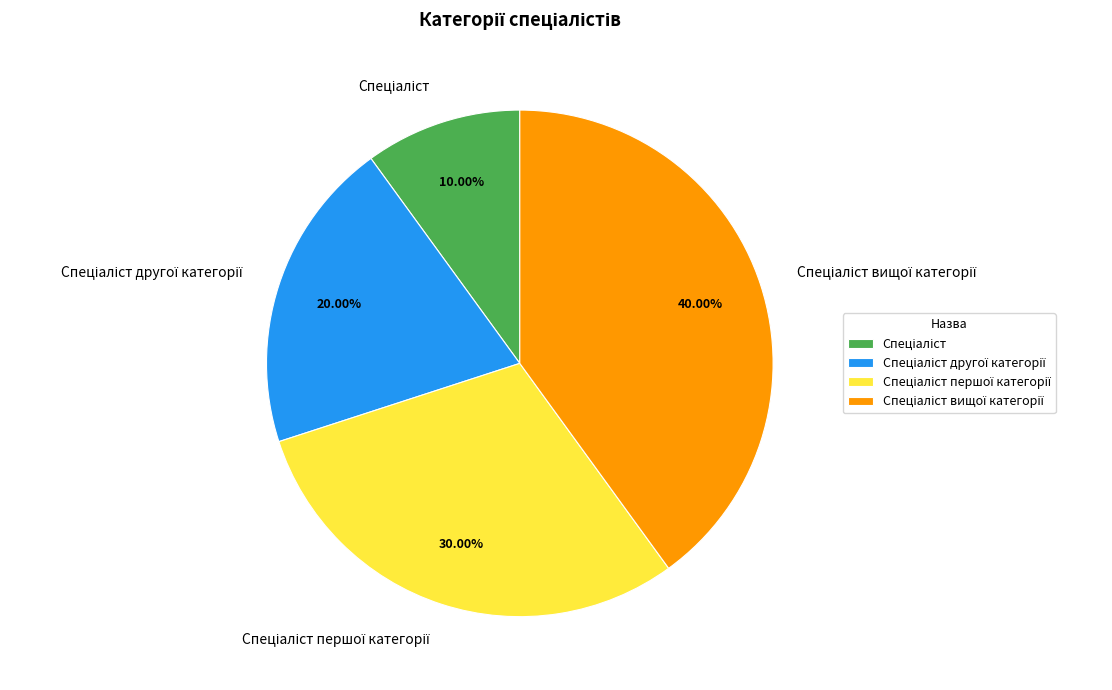

Does any single category account for the majority?

No